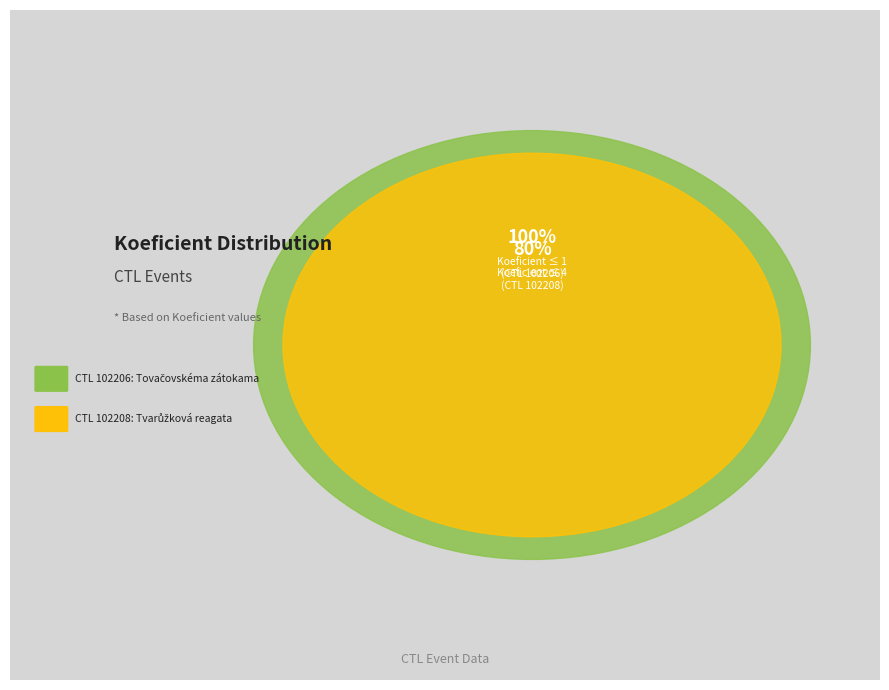

Does any single category account for the majority?

Yes